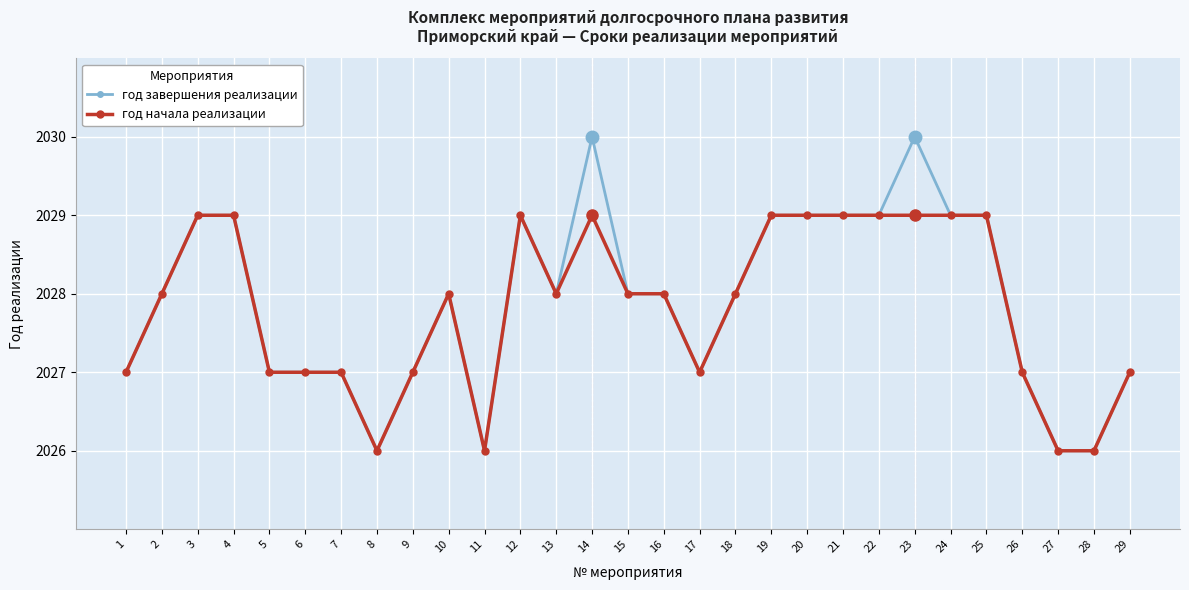

True or false: год завершения реализации has more than 2 interior local peaks.

True